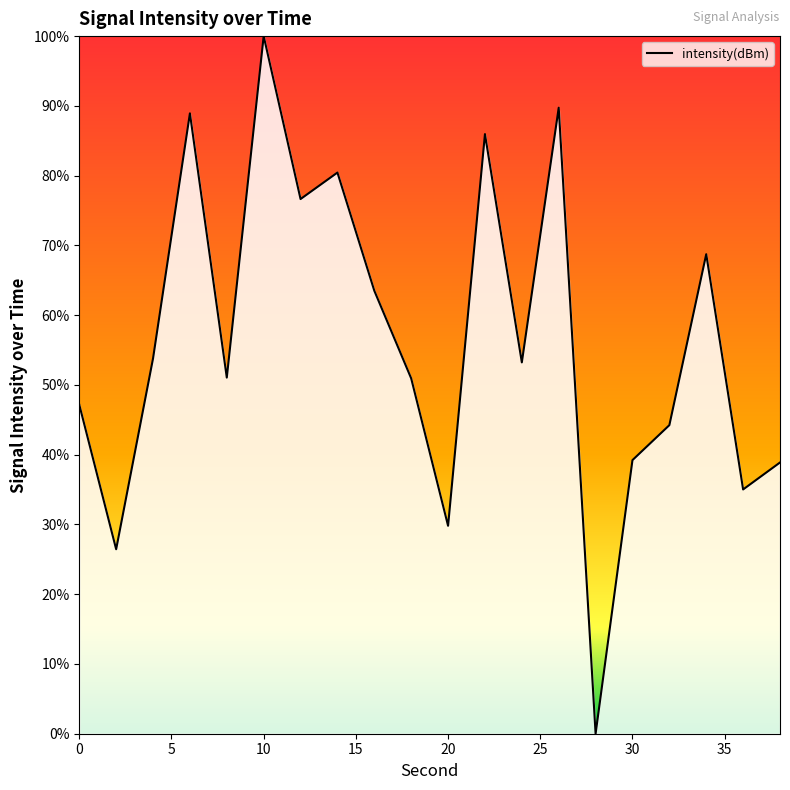

True or false: the data has more than 0 interior local peaks.

True